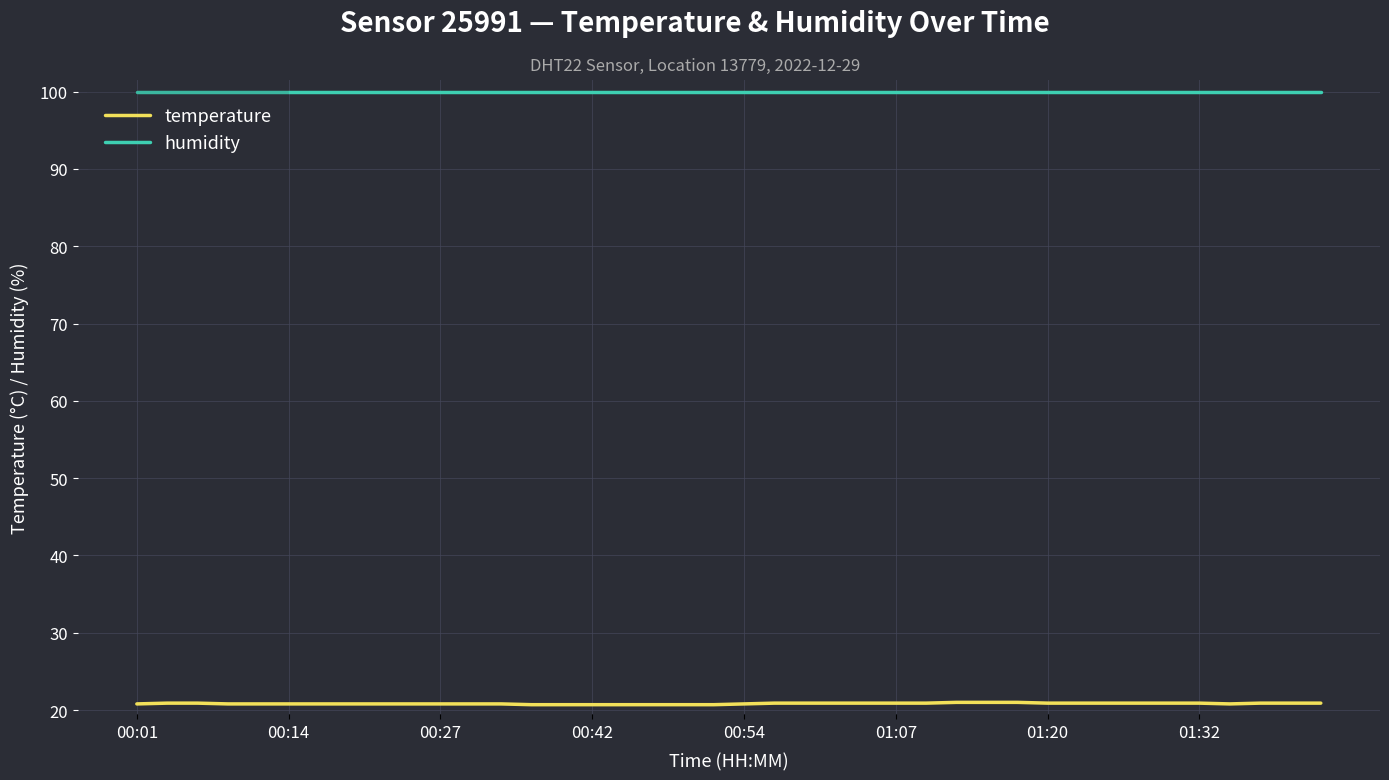

Does the chart display data point markers on the line(s)?

No